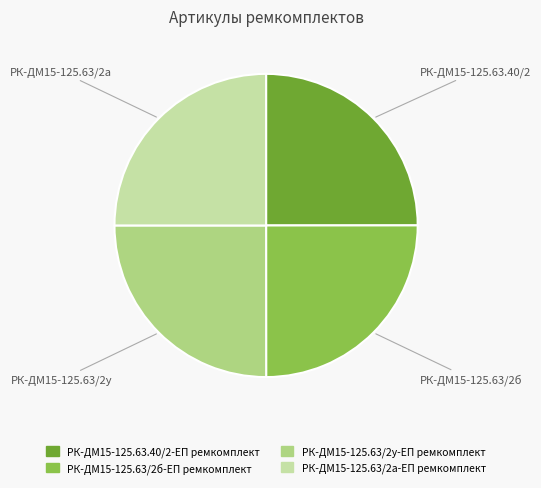

Is there a majority slice in this chart?

No